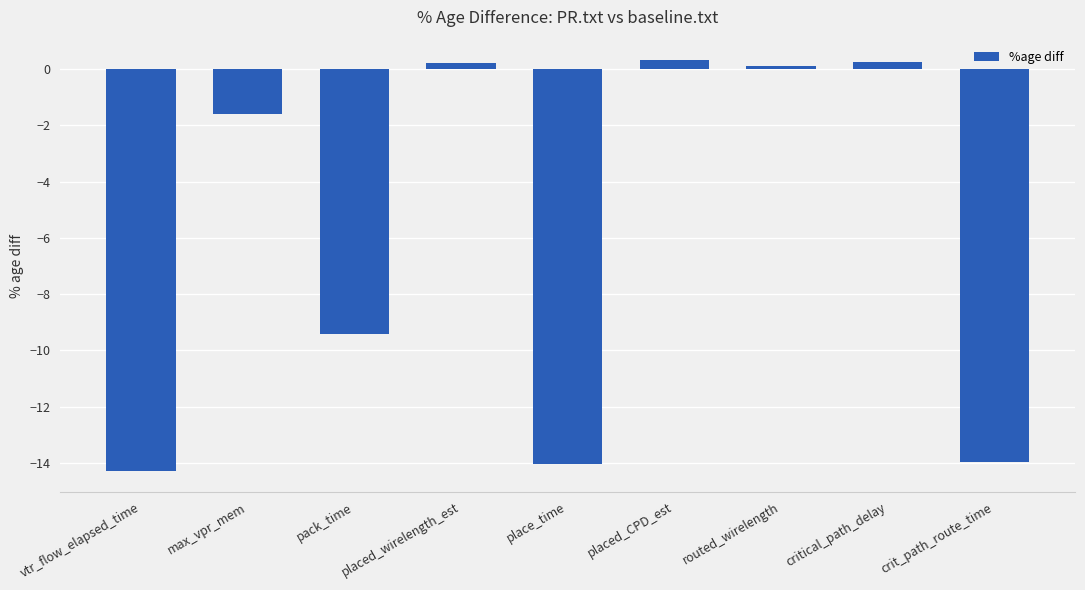

What is the label of the 2nd bar from the right?

critical_path_delay